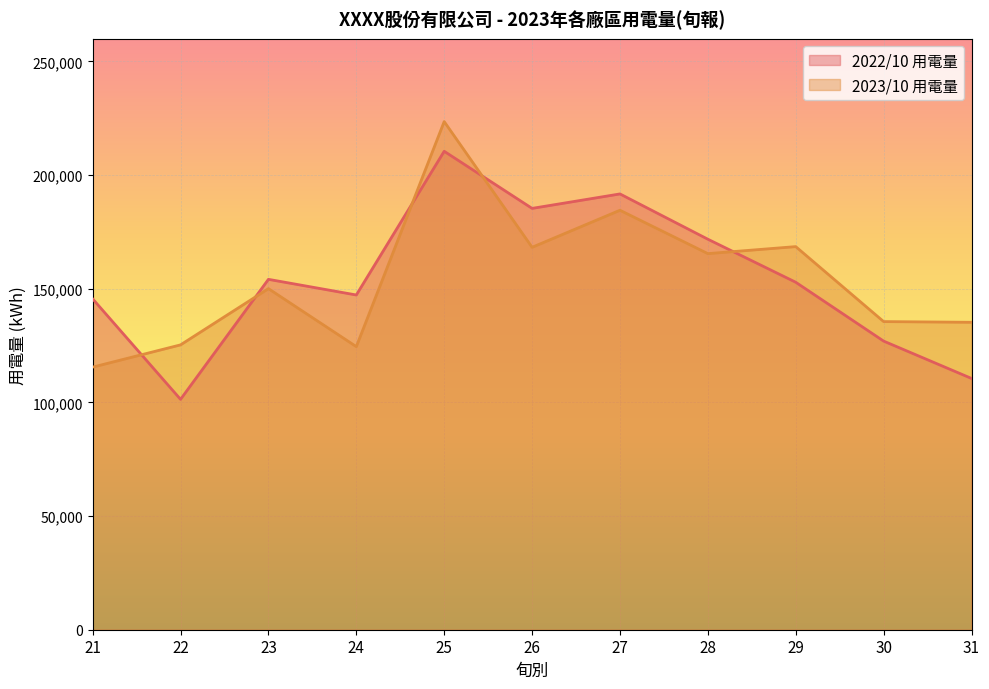

At how many categories does at least one series exceed 219442?

1